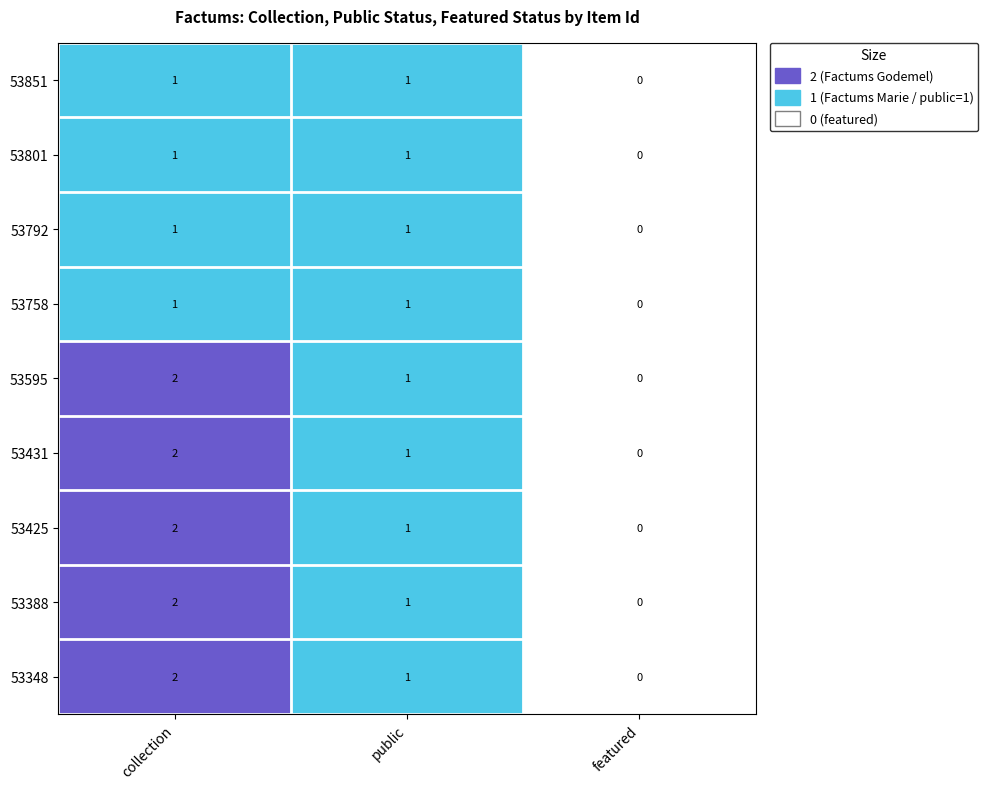

True or false: 53431 has a value of 2 at collection.

True